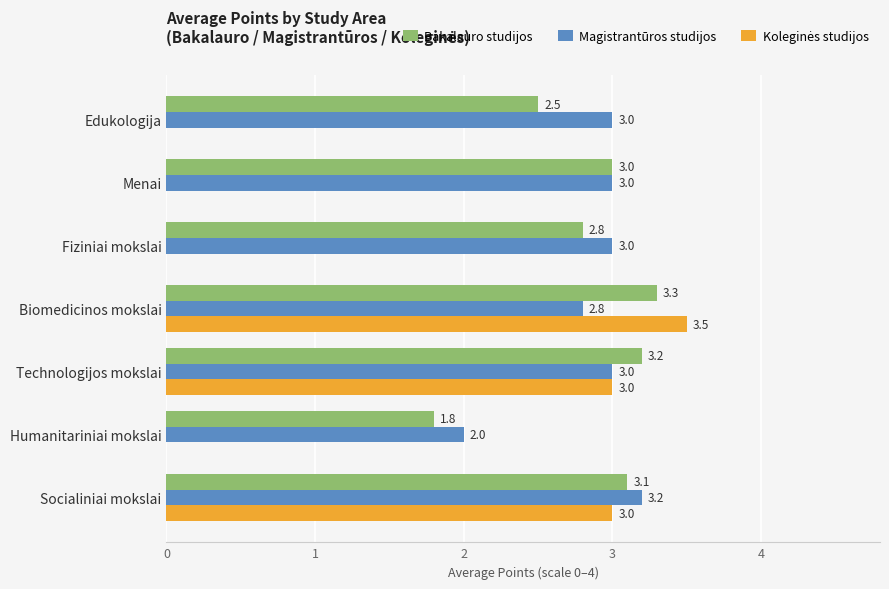

At which category does the chart reach its peak across all series?

Biomedicinos mokslai